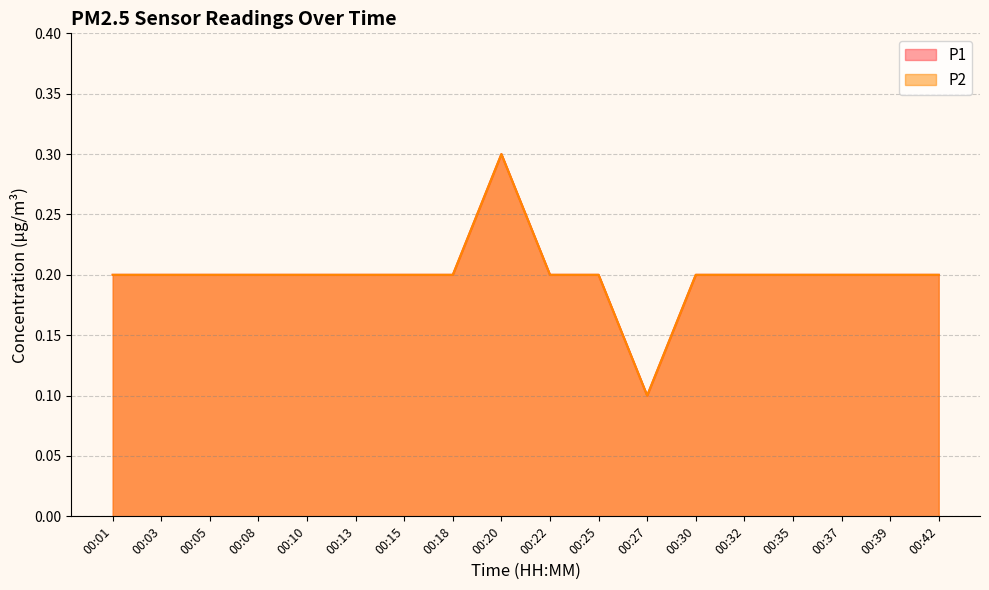

The P1 series shows 0.1 at 00:30. True or false?

False